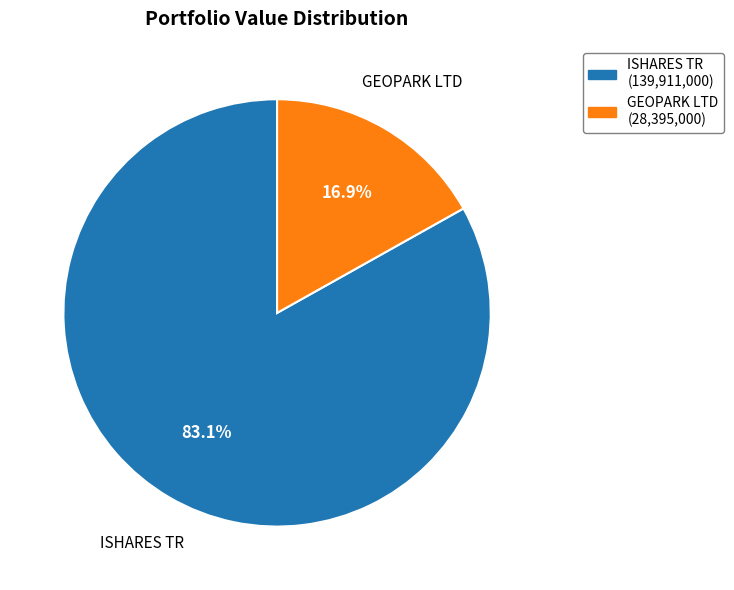

What percentage do ISHARES TR and GEOPARK LTD together represent?

100.0%